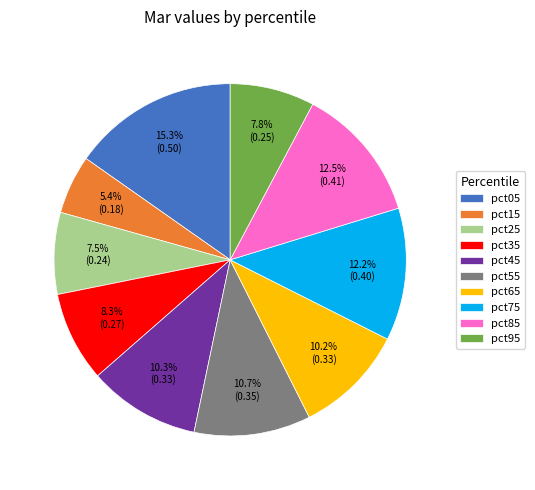

What percentage is the pct15 slice, to the nearest percent?

5%